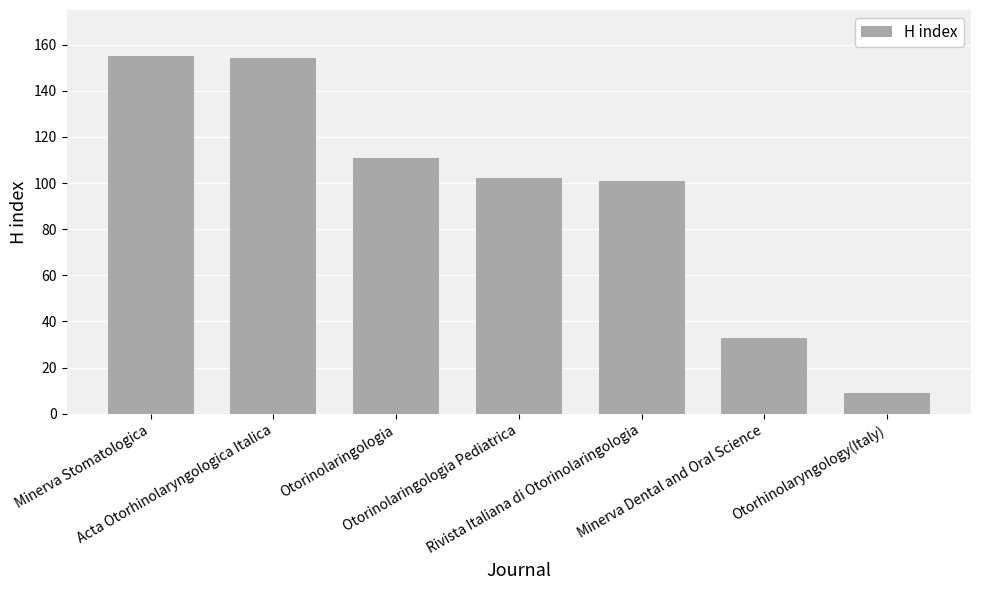

What is the average value?

95